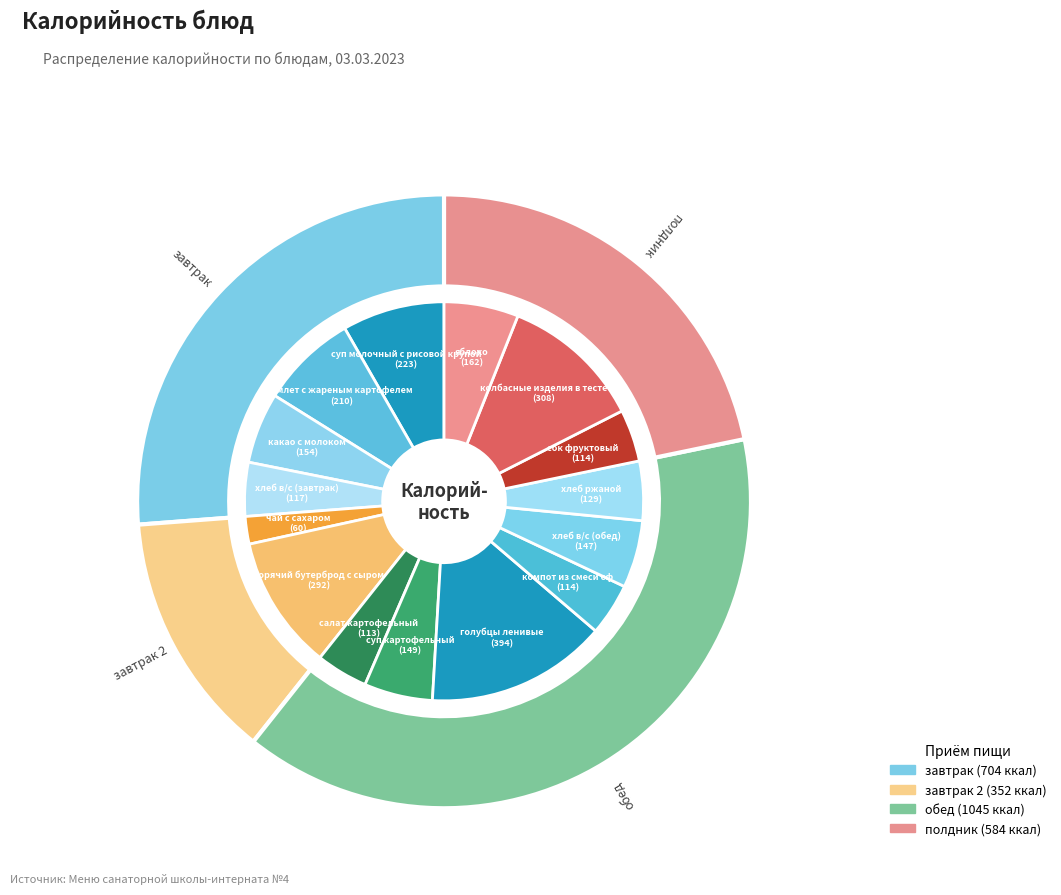

To the nearest percent, what is the average slice percentage?

7%